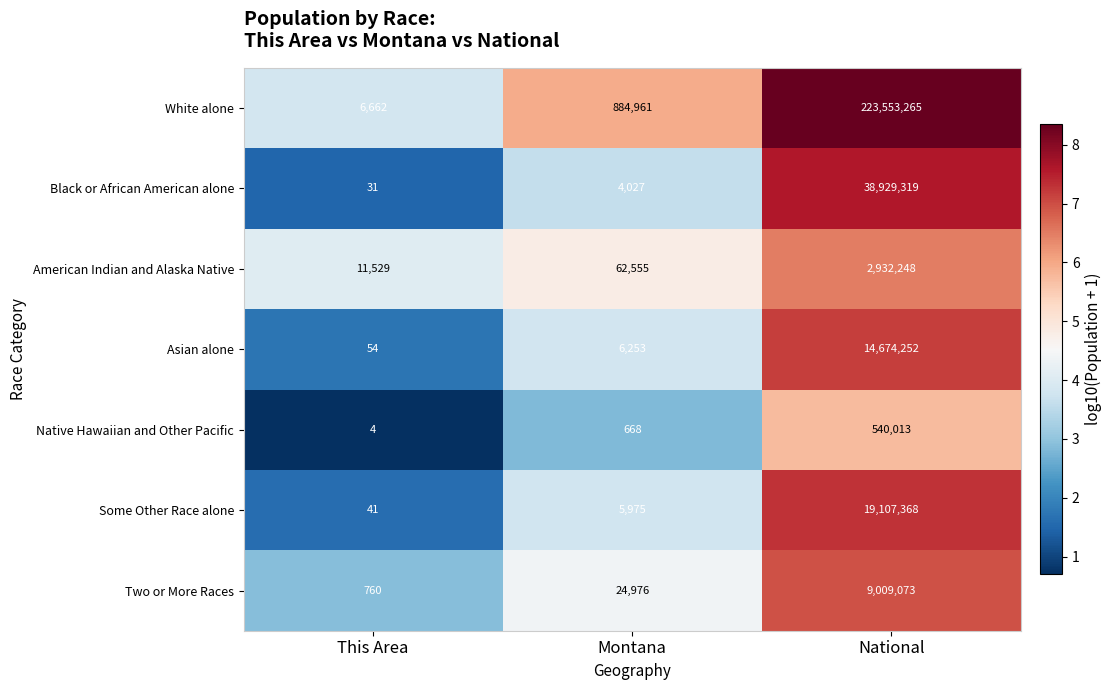

Which category has the lowest value in the Native Hawaiian and Other Pacific series?

This Area